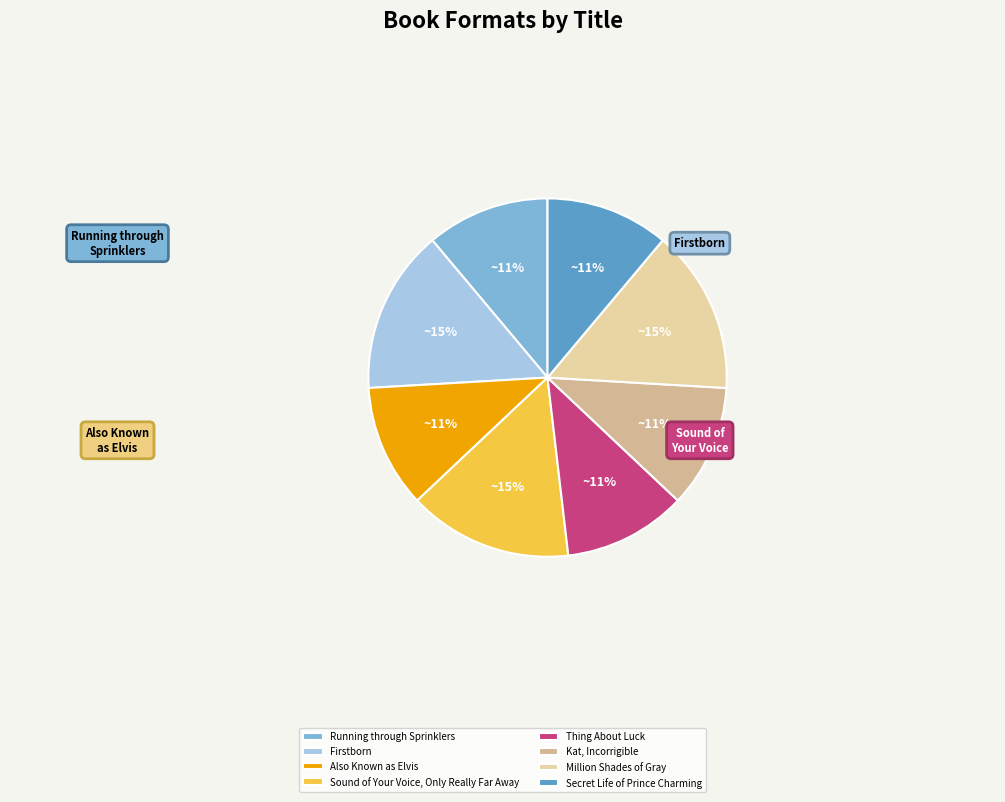

Which category has the biggest portion of the pie?

Firstborn